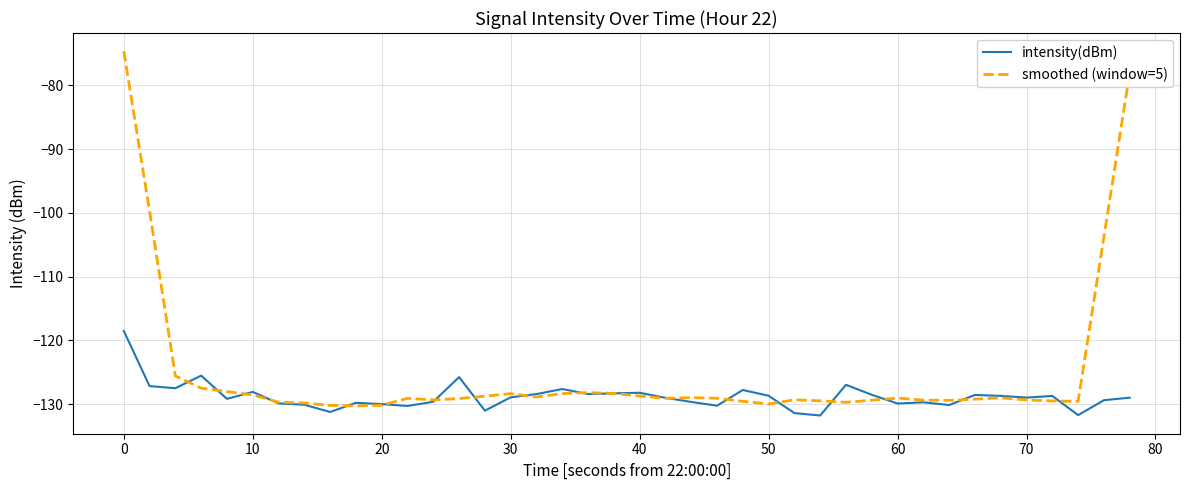

List the series in order of their overall mean, highest first.

smoothed (window=5), intensity(dBm)